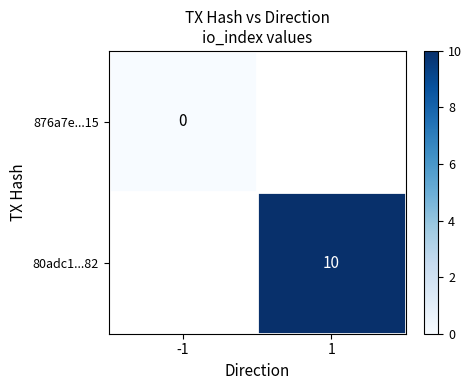

The value of 80adc1...82 at 1 is 7. True or false?

False